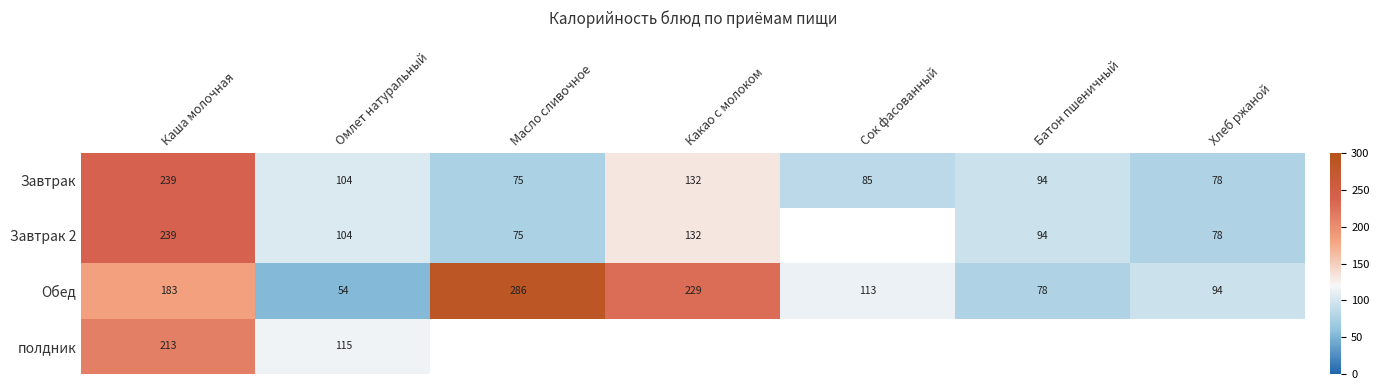

How many values in the Обед series are below 113?

3